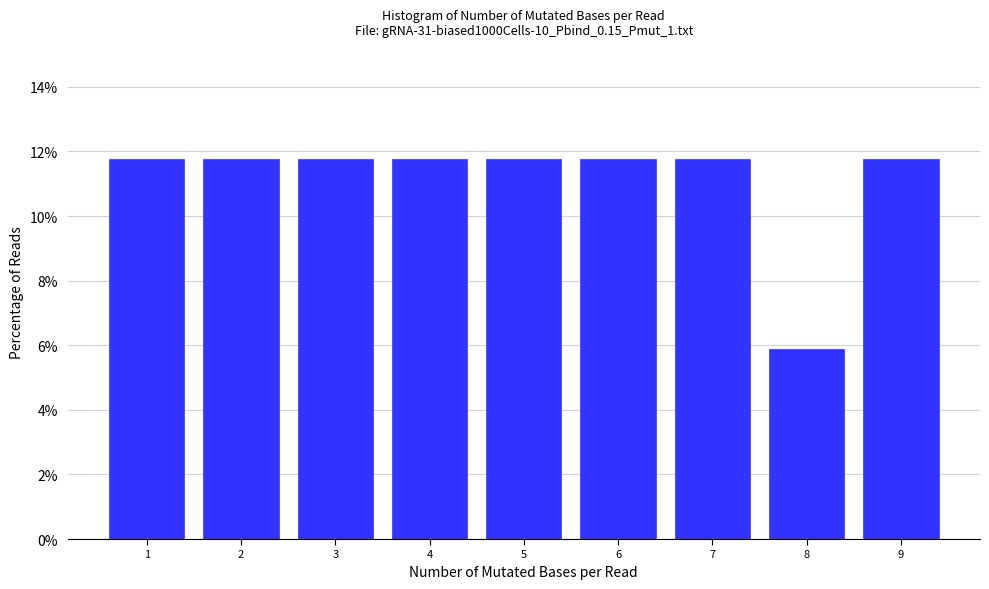

Reading right to left, extract all data points from this chart.

11.8	5.9	11.8	11.8	11.8	11.8	11.8	11.8	11.8